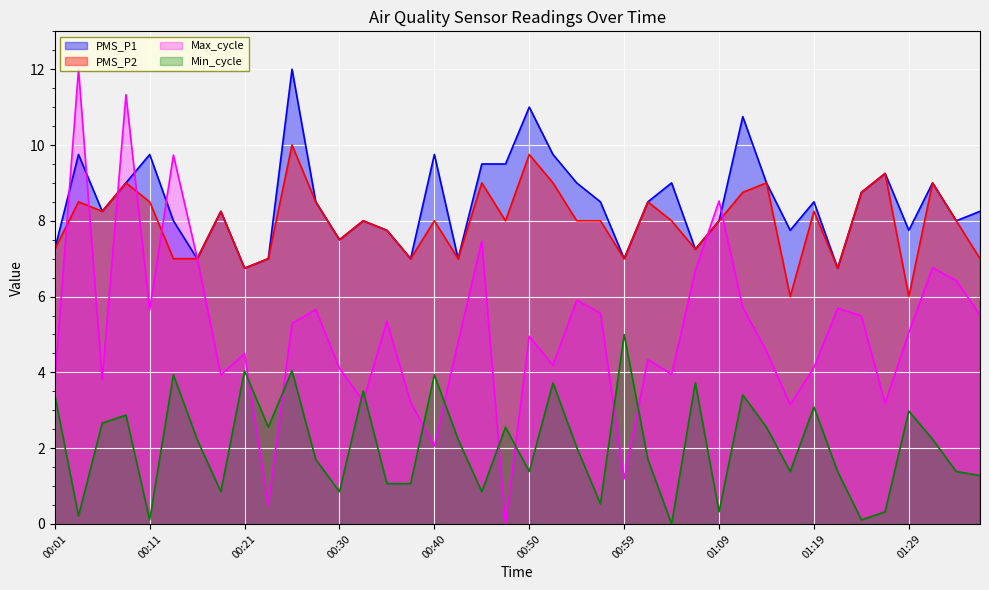

What is the highest value of the PMS_P2 series?

10.0